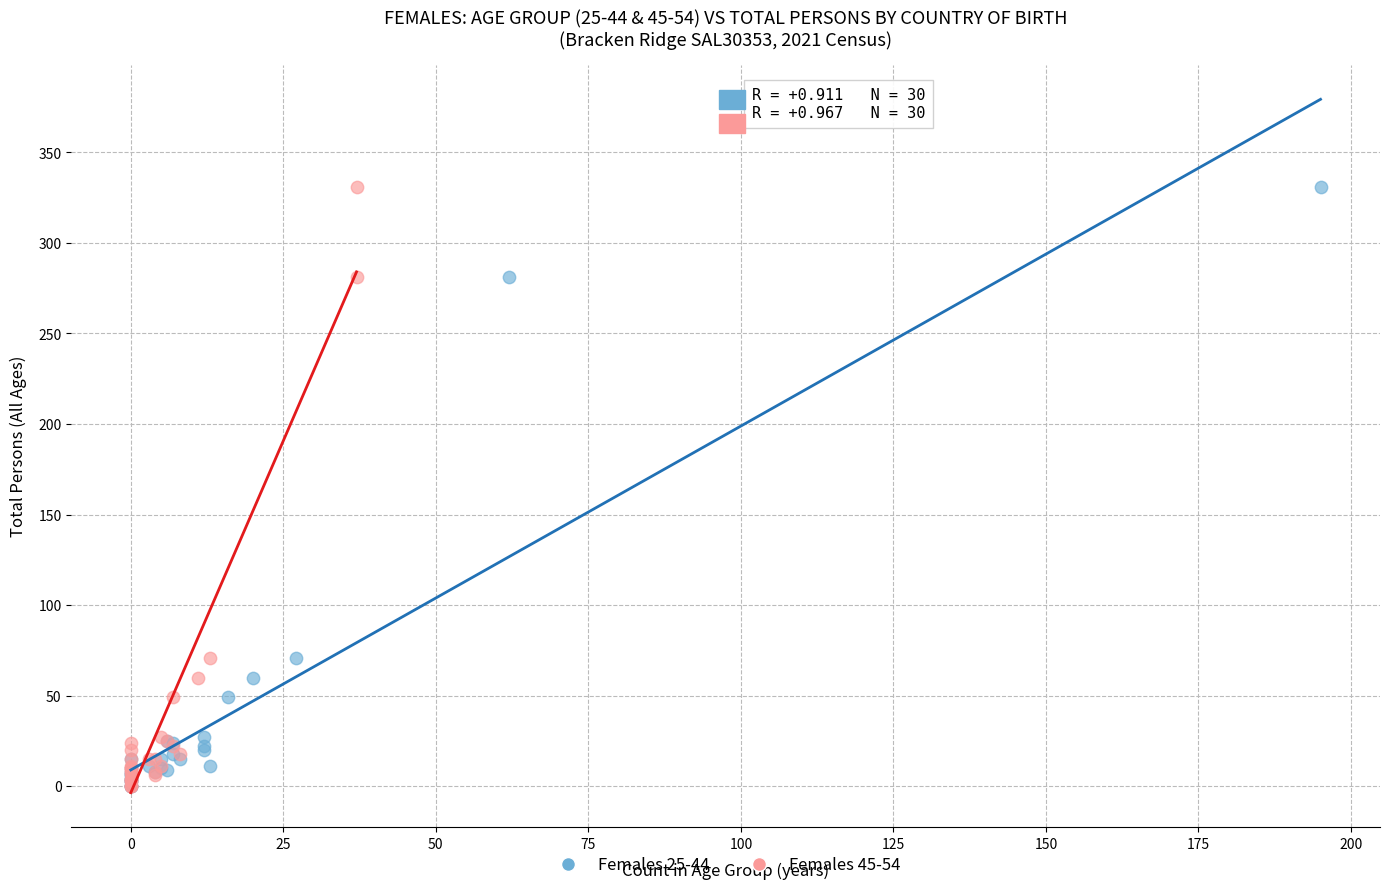

What are all the series names shown in the legend?

Females 25-44, Females 45-54